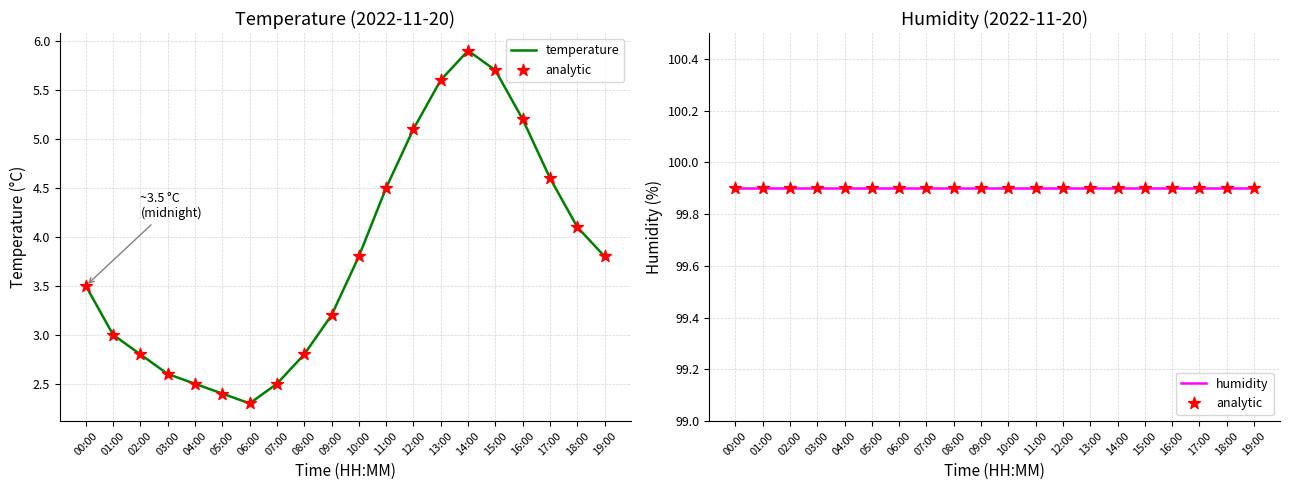

Which series has the widest spread of Y values?

temperature